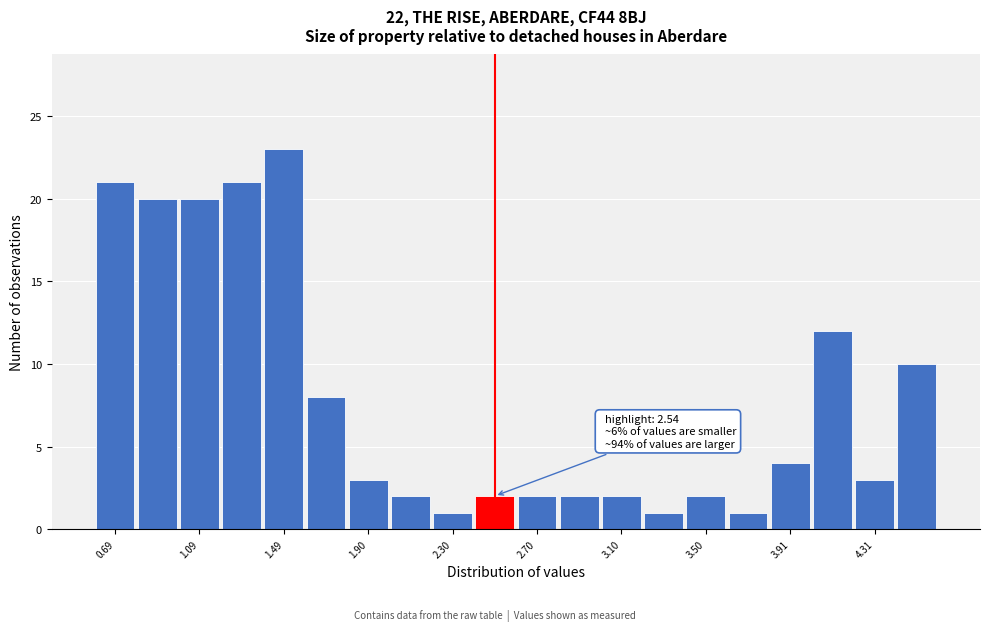

Over which range of the x-axis is the bar tallest?

1.4 to 1.6